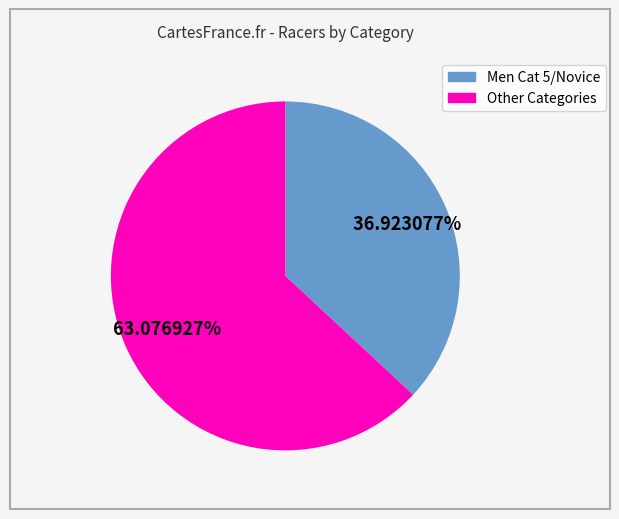

Is there any slice that represents more than half of the pie?

Yes